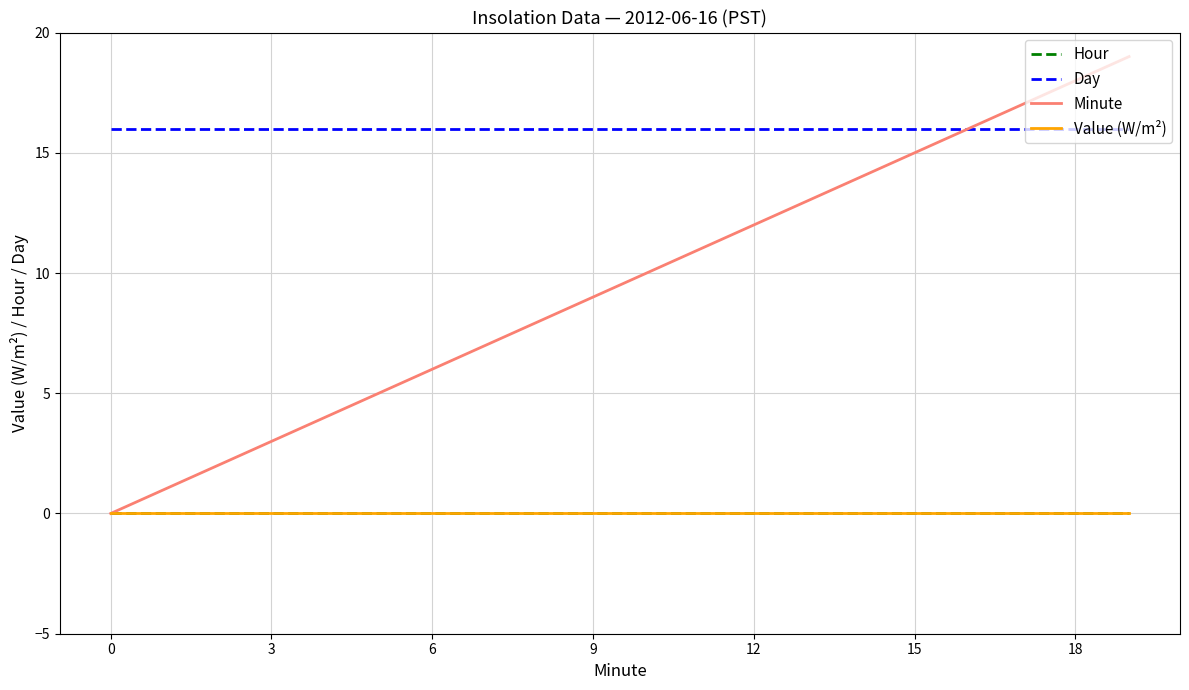

What is the difference between the maximum and minimum values in the Minute series?

19